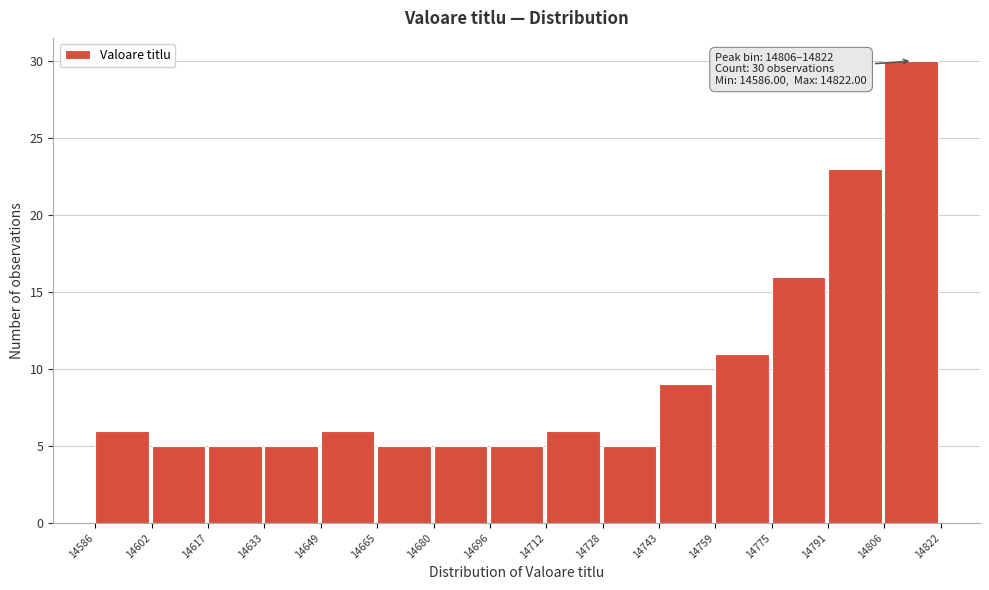

Which range on the x-axis has the tallest bar?

14806 to 14822